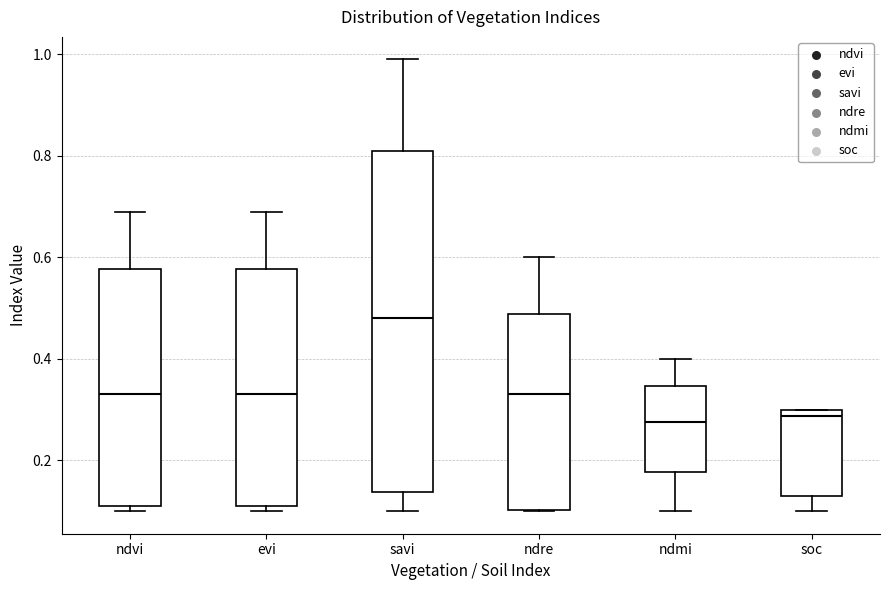

Which box has the highest median line?

savi